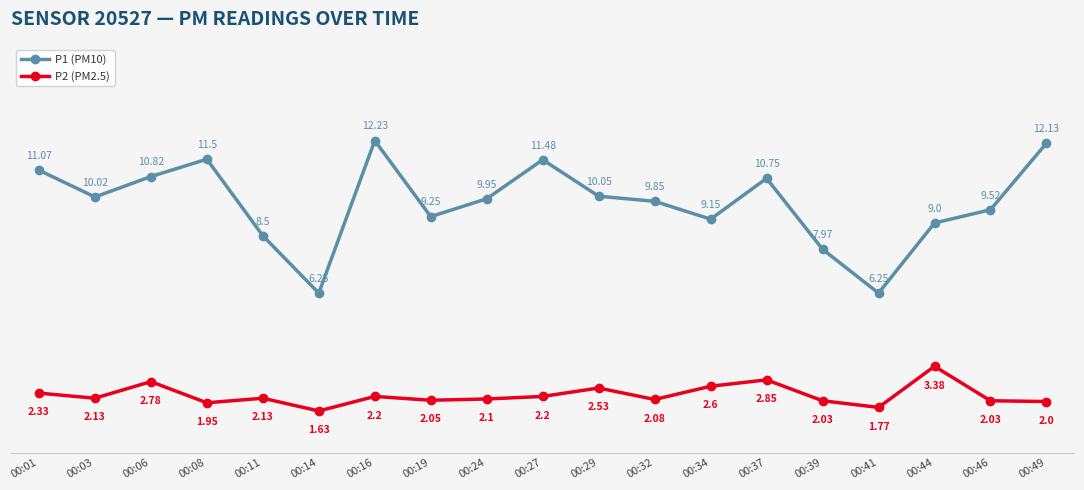

At which category does the chart reach its minimum across all series?

00:14